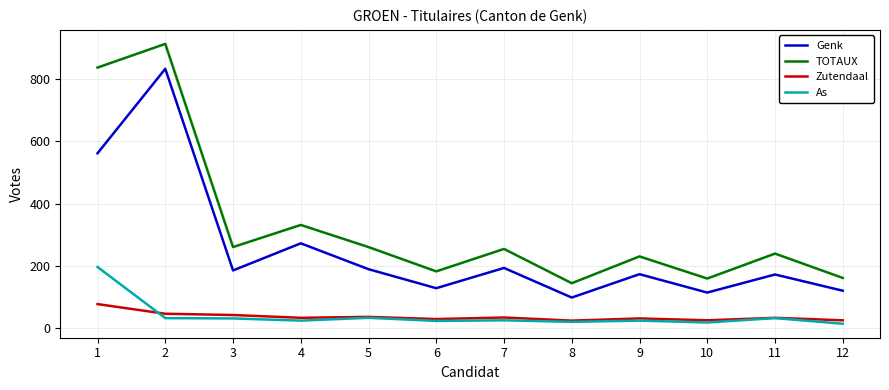

What is the total value across all series at 6?

366